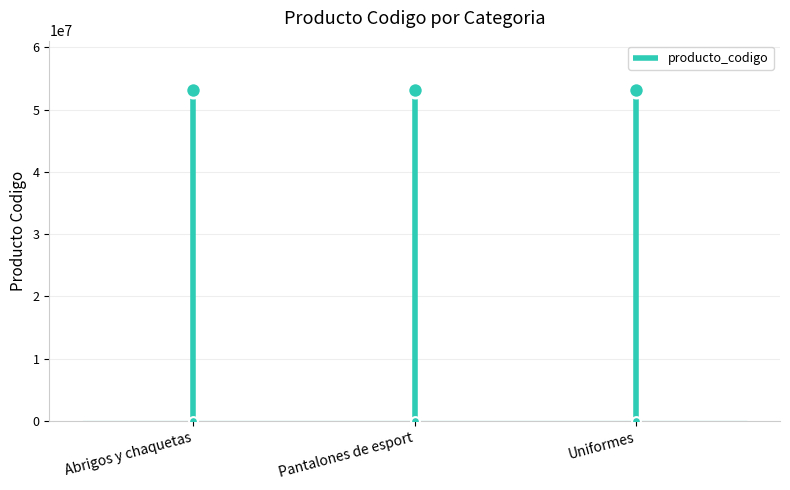

Which has a higher value, Pantalones de esport or Uniformes?

Uniformes